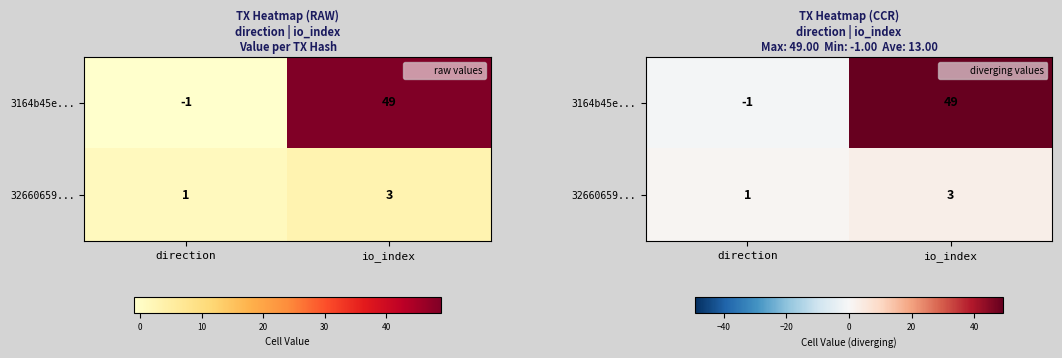

At which category is the sum across all series the highest?

io_index